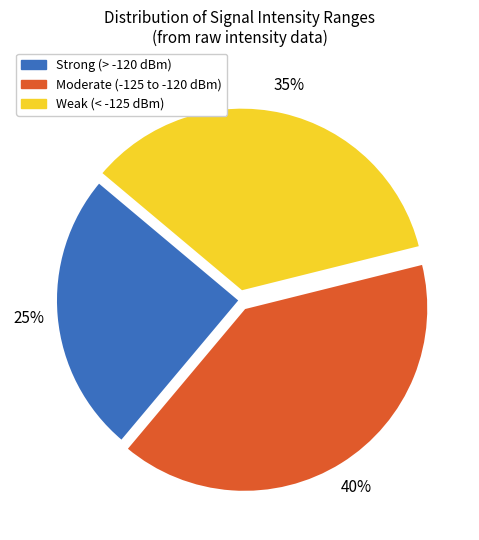

Approximately how many times larger is the value at Moderate (-125 to -120 dBm) compared to Strong (> -120 dBm)?

1.6